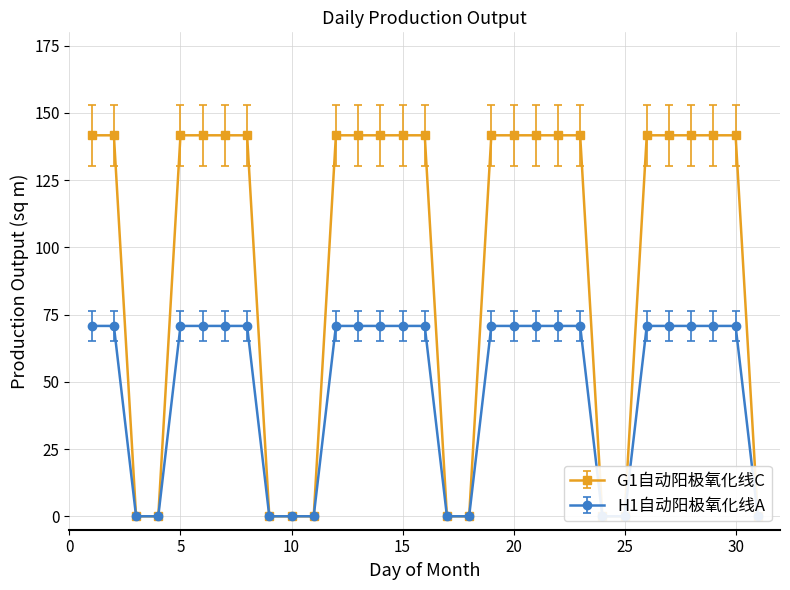

True or false: H1自动阳极氧化线A and G1自动阳极氧化线C cross at least once.

False